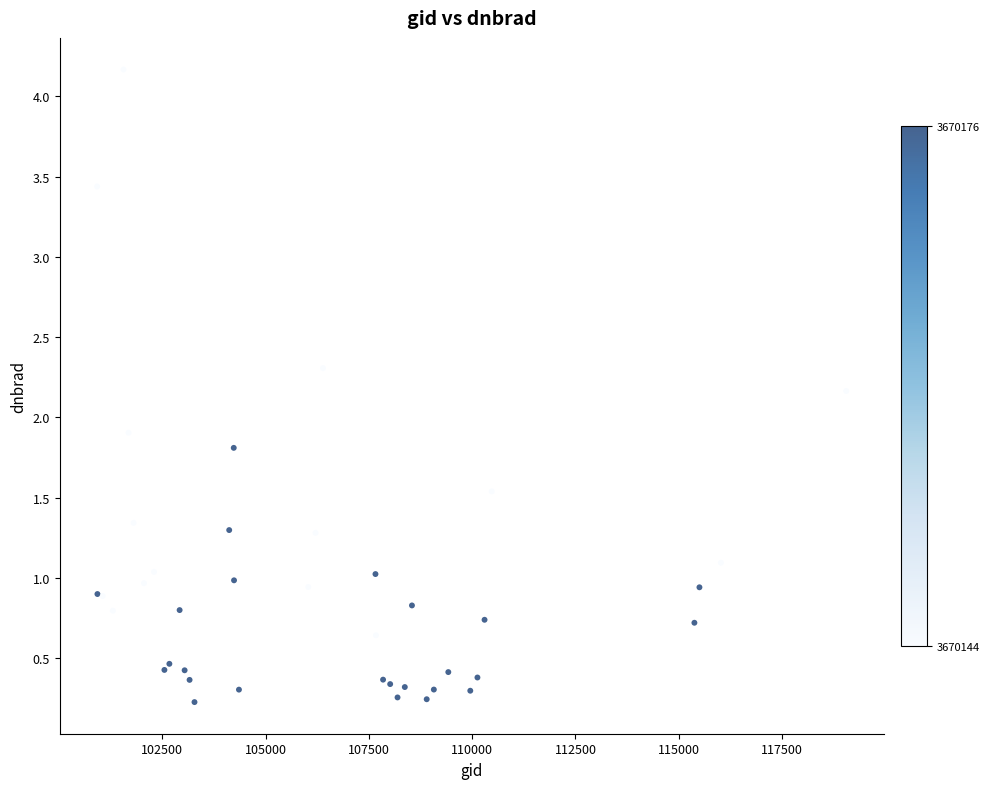

What Y value in the scatter plot is closest to 2?

1.9